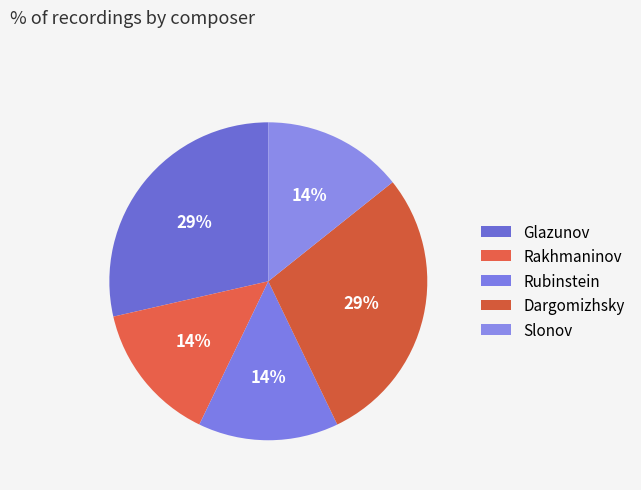

To the nearest percent, what portion does Rakhmaninov represent?

14%